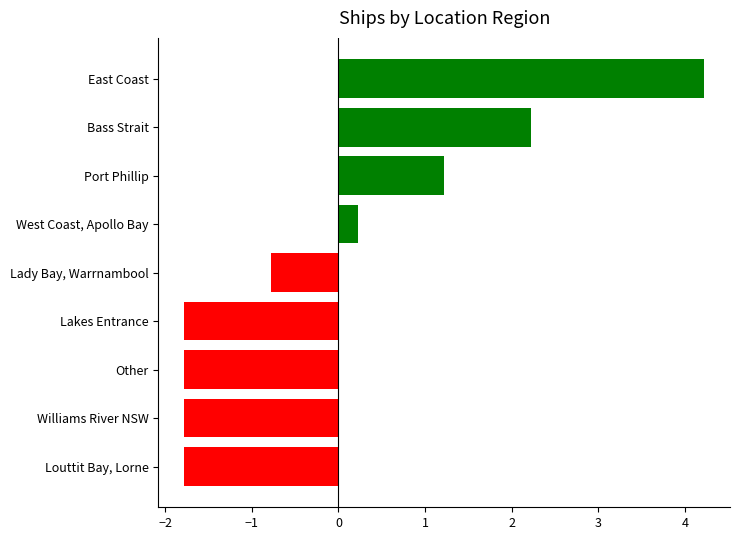

What position from the bottom is Bass Strait?

8